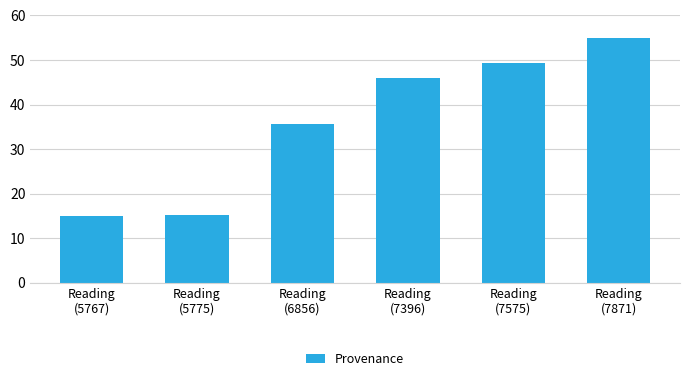

What is the greatest value displayed?

55.0